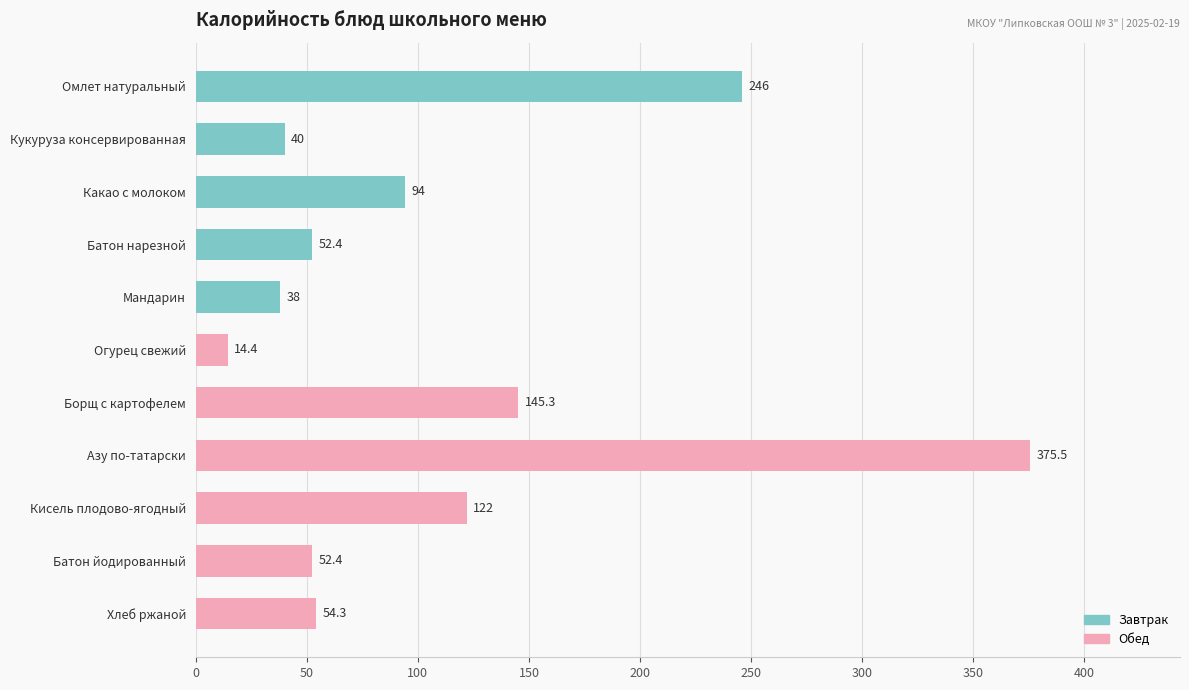

How many bars are there in total?

11